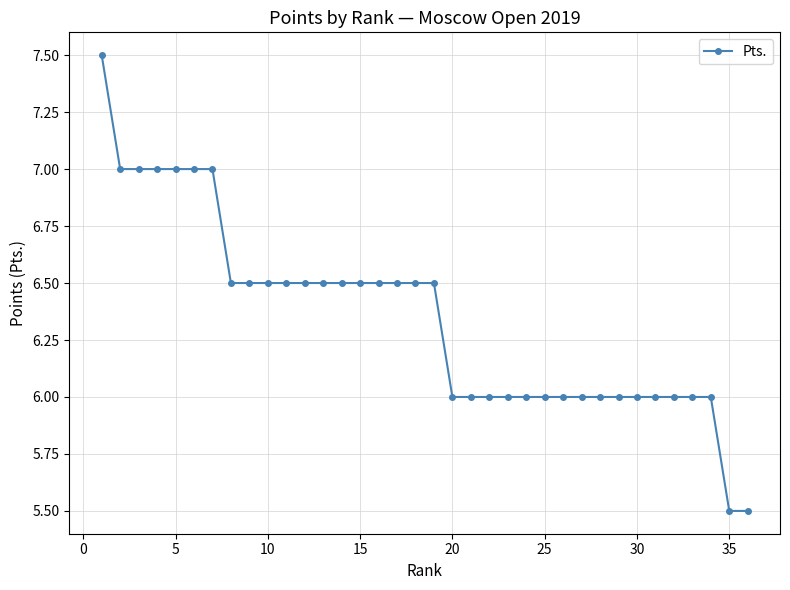

What is the difference between the maximum and minimum values?

2.0